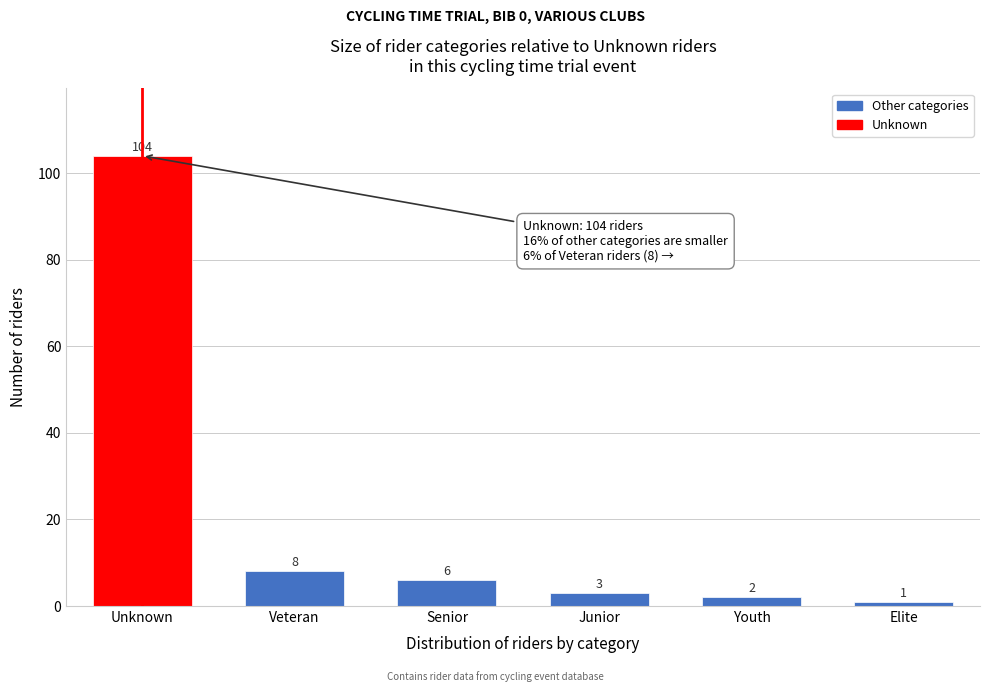

Reading left to right, what are all the values shown in this chart?

104	8	6	3	2	1